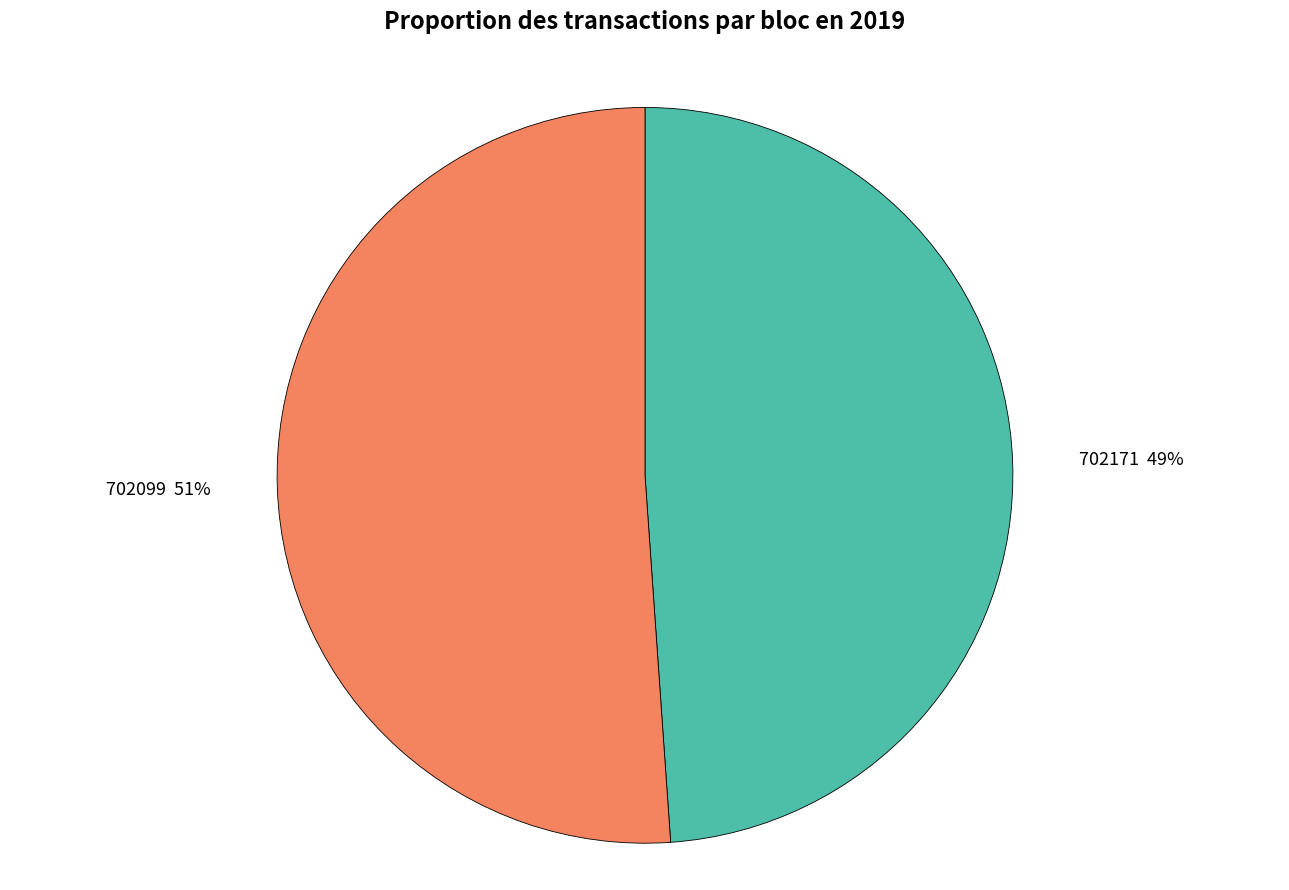

To the nearest percent, what portion does 702099 represent?

51%